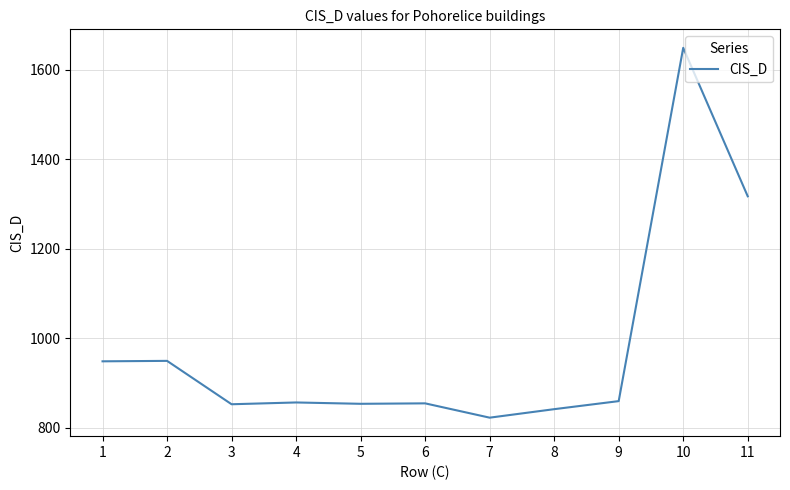

What is the minimum value shown in the chart?

822